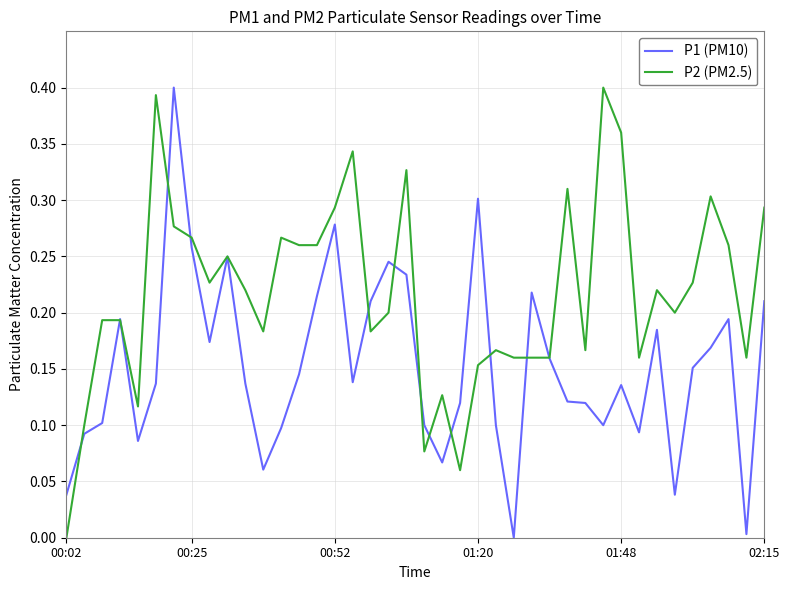

True or false: P2 (PM2.5) has more than 1 interior local peaks.

True